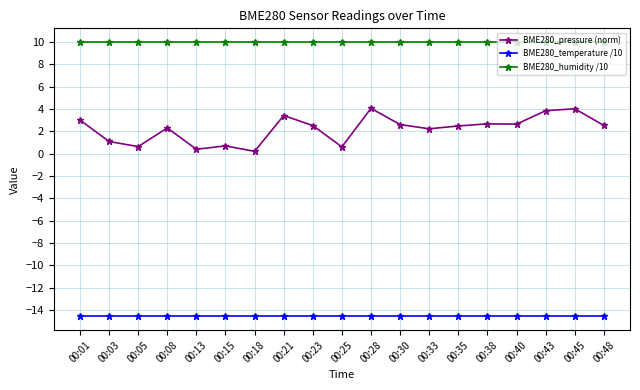

What is the smallest value displayed?

-14.6